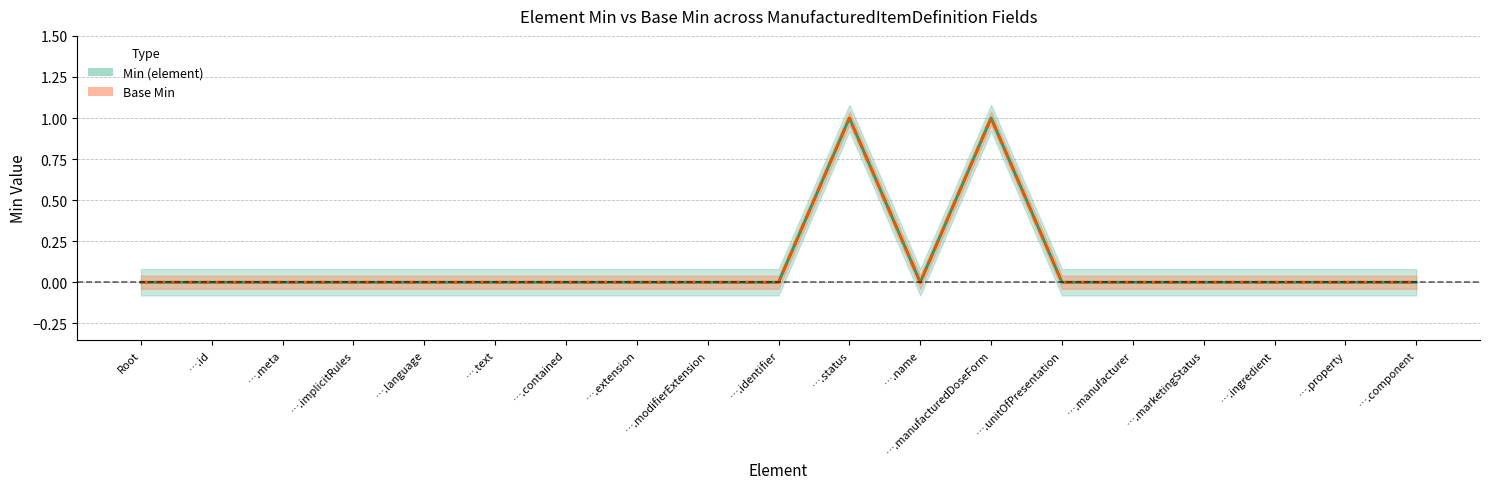

How many categories are shown in the chart?

19